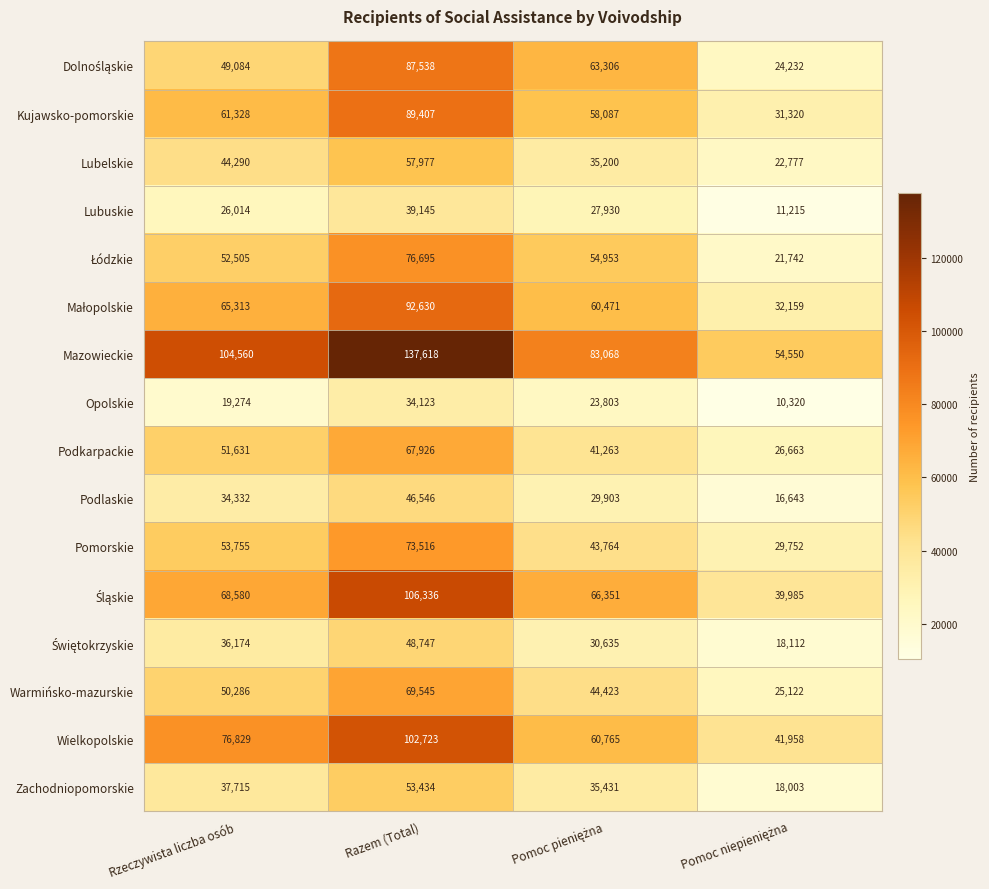

How many distinct data groups are displayed?

16